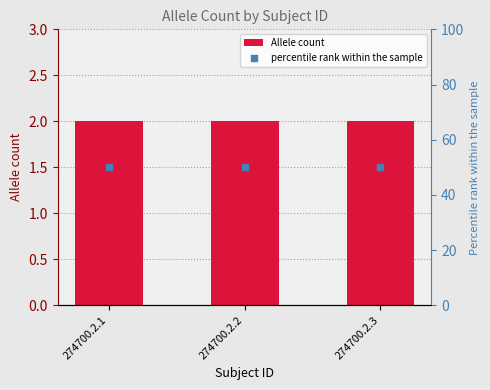

What is the total value across all series at 274700.2.1?

52